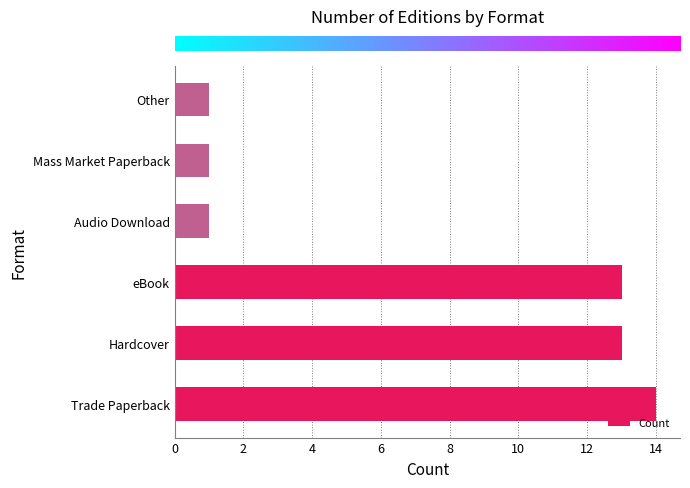

What is the average value?

7